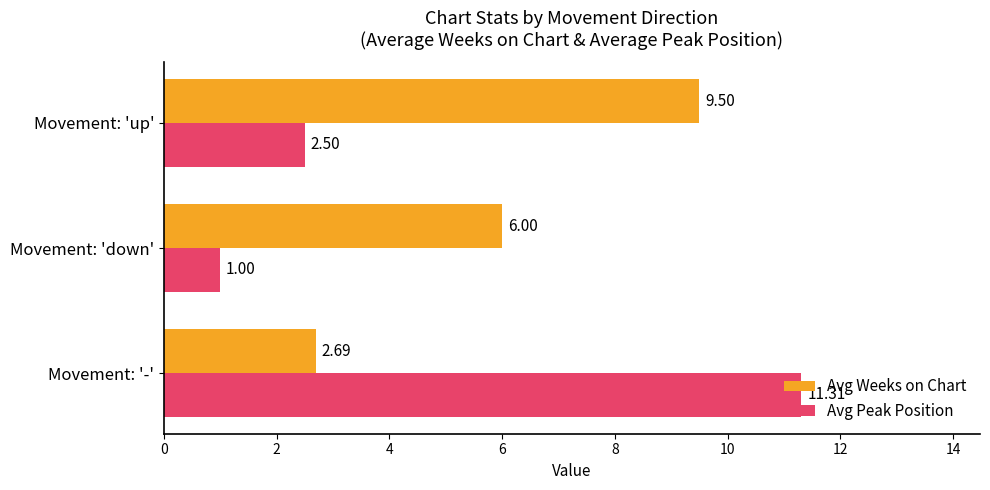

List the labels in order of Avg Weeks on Chart value, smallest first.

Movement: '-', Movement: 'down', Movement: 'up'